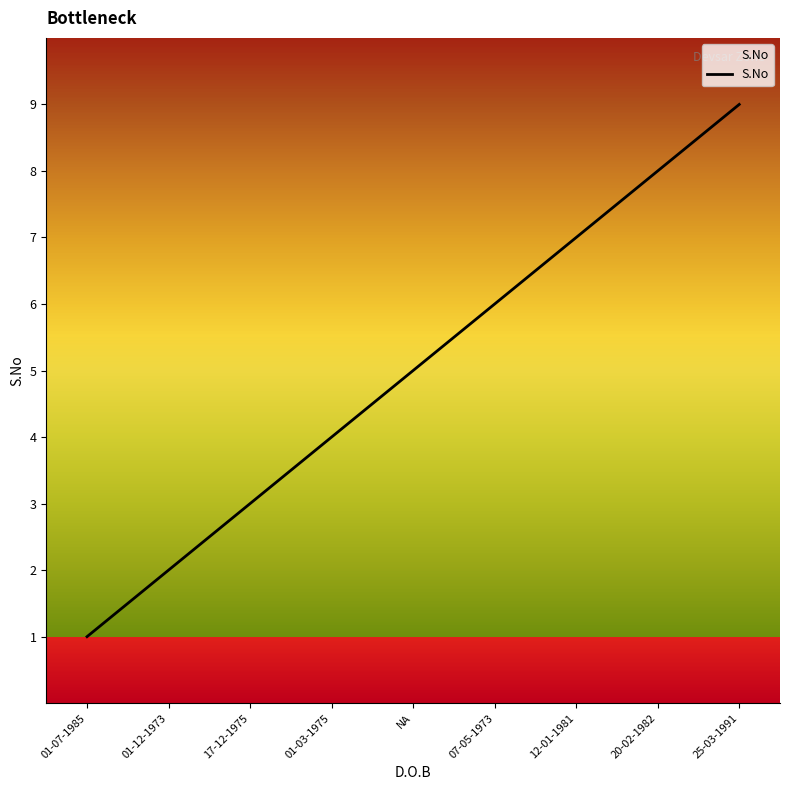

List the labels in order of value, smallest first.

01-07-1985, 01-12-1973, 17-12-1975, 01-03-1975, NA, 07-05-1973, 12-01-1981, 20-02-1982, 25-03-1991